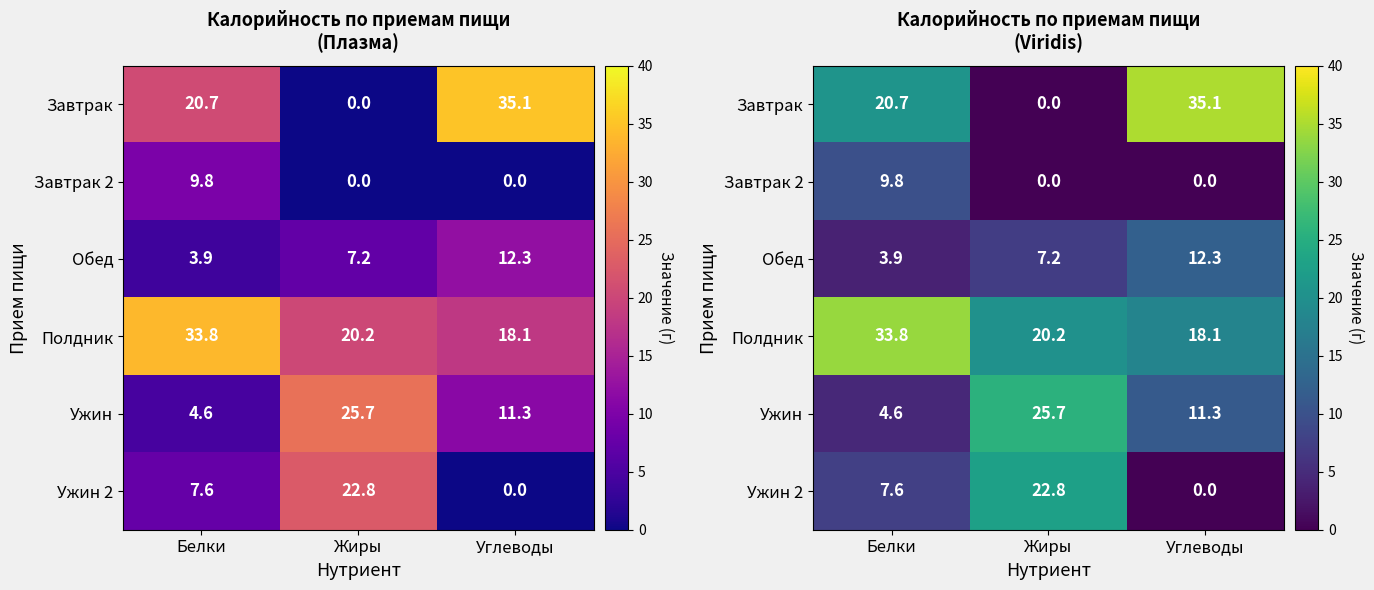

List the labels in order of Ужин value, smallest first.

Белки, Углеводы, Жиры